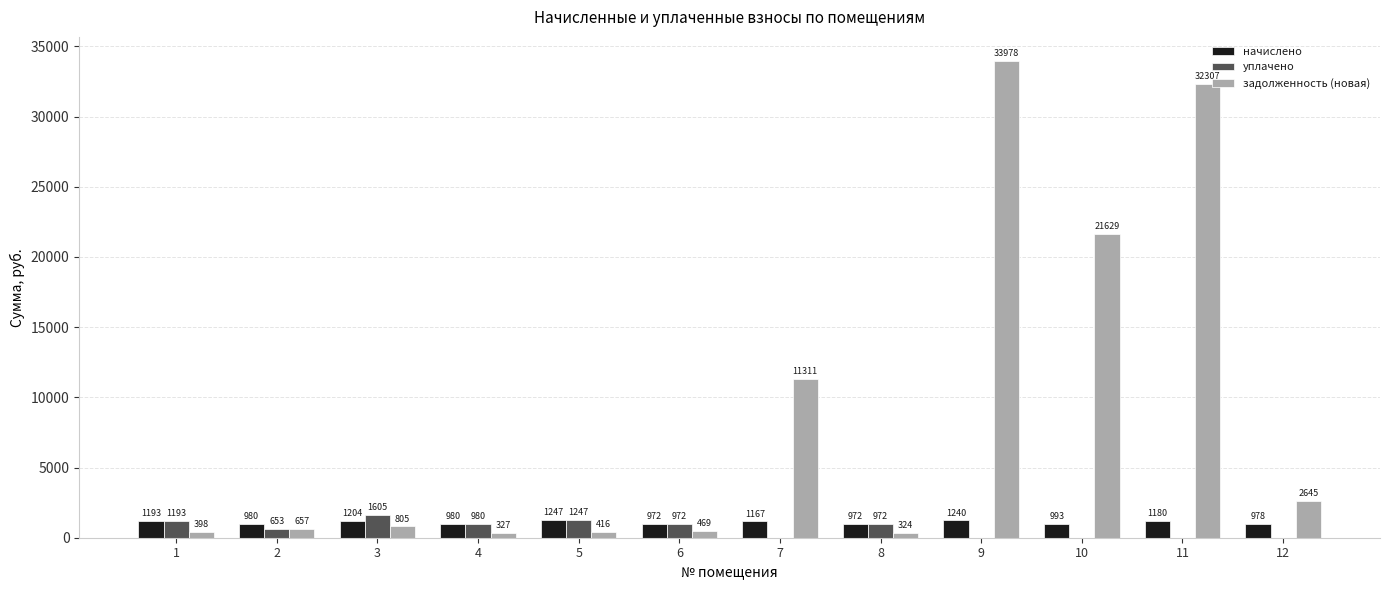

Which series has the largest total across all categories?

задолженность (новая)